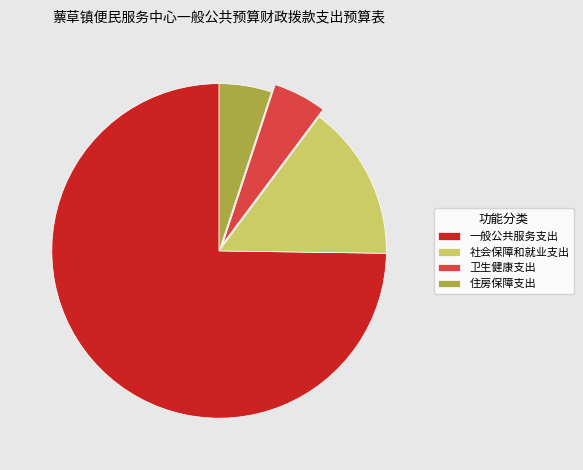

What is the ratio of the value at 卫生健康支出 to the value at 住房保障支出?

1.0